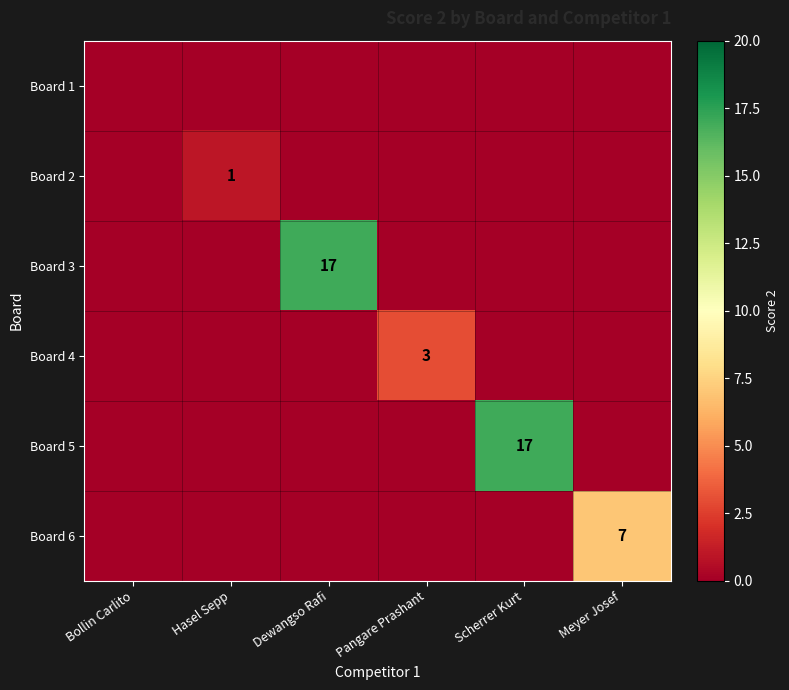

True or false: Board 5 has a value of 6 at Scherrer Kurt.

False